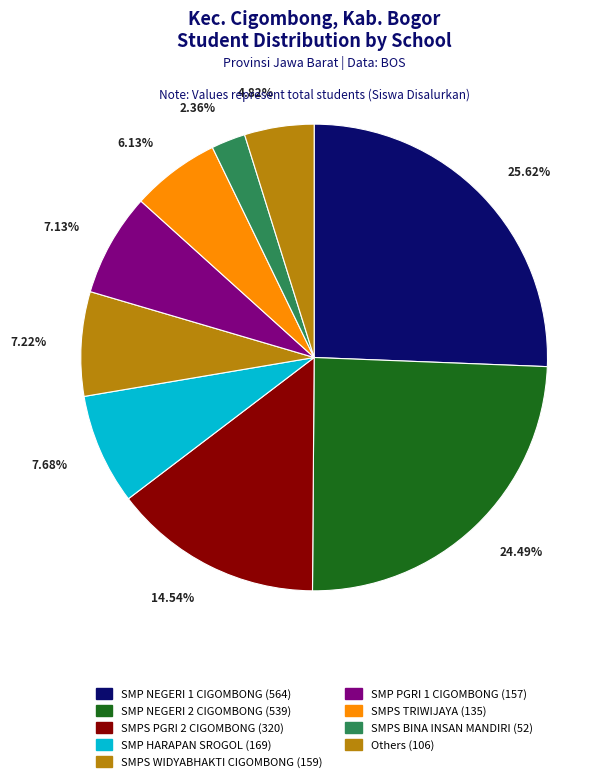

Is there any slice that represents more than half of the pie?

No